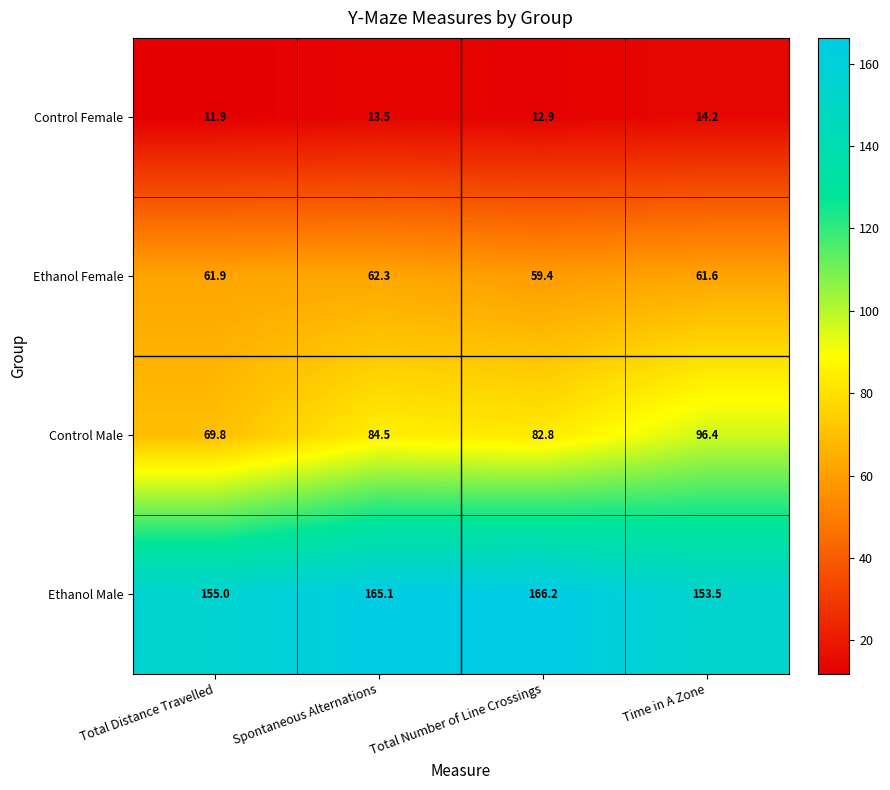

True or false: Ethanol Male has a value of 155.0 at Total Distance Travelled.

True